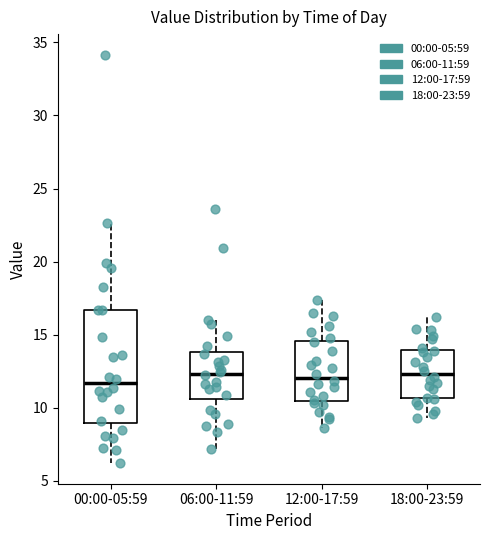

Reading left to right, transcribe this box plot: for each box, give where its median line is, the range the box spans, and where its two whiskers end, as read against the y-axis. The values are not printed on the chart, so give them approximately, as read against the axis.

00:00-05:59: median 11.5, box 9.0 to 16.5, whiskers 6.0 to 22.5
06:00-11:59: median 12.5, box 10.5 to 14.0, whiskers 7.0 to 16.0
12:00-17:59: median 12.0, box 10.5 to 14.5, whiskers 8.5 to 17.5
18:00-23:59: median 12.5, box 10.5 to 14.0, whiskers 9.5 to 16.0